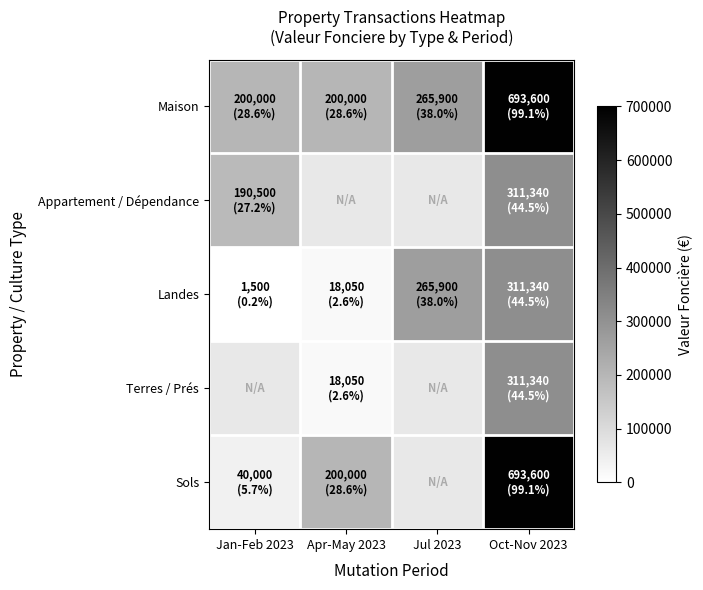

Is the value of Sols at Jul 2023 greater than the value of Maison at Oct-Nov 2023?

No